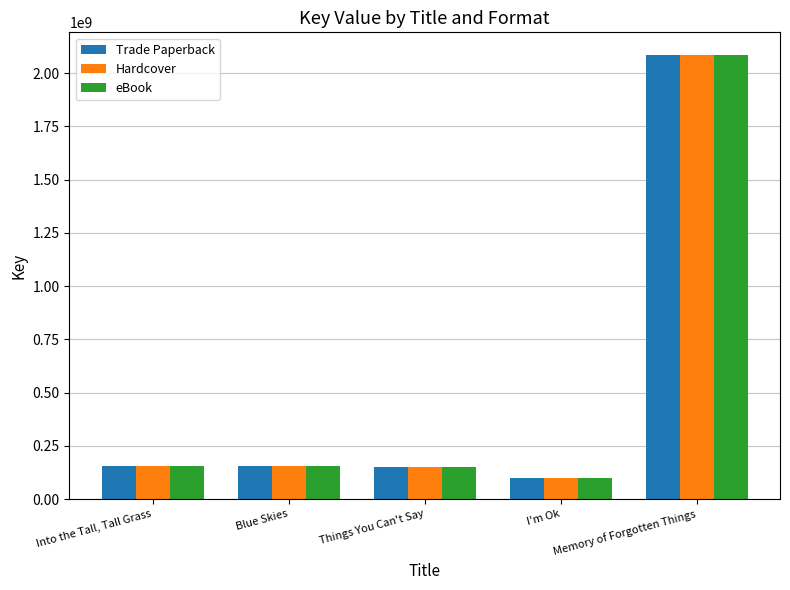

What are all the series names shown in the legend?

Trade Paperback, Hardcover, eBook